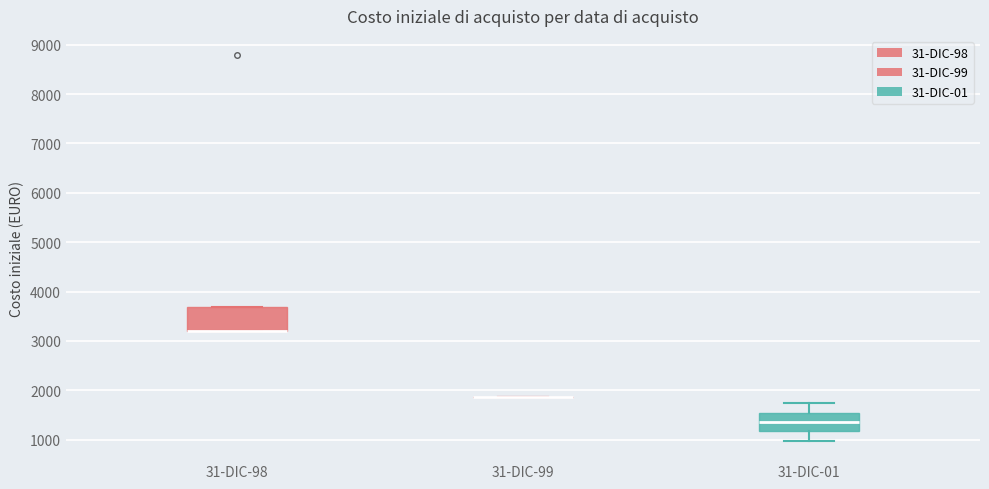

Where is the upper edge of the box for 31-DIC-98 on the y-axis? The values are not printed on the chart, so give them approximately, as read against the axis.

3700